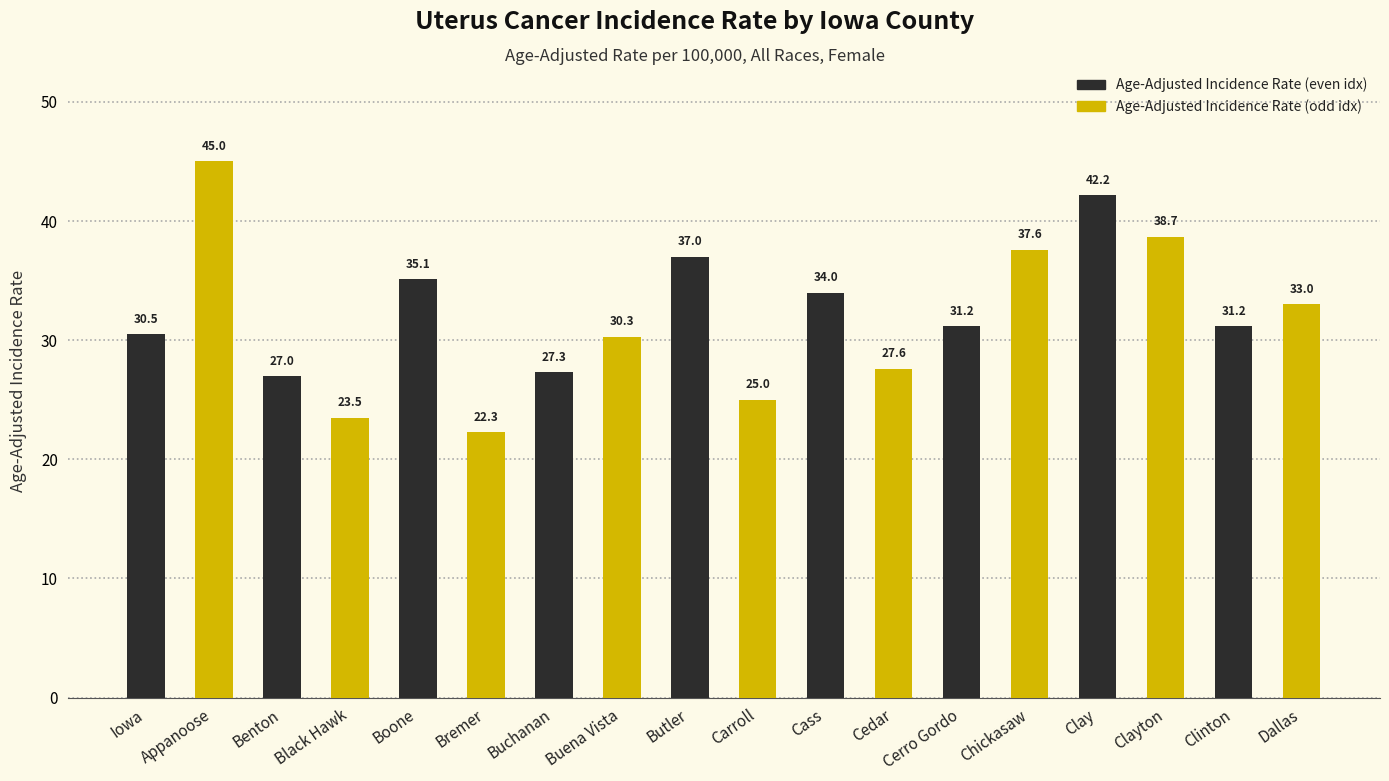

What is the sum of all values?

578.5